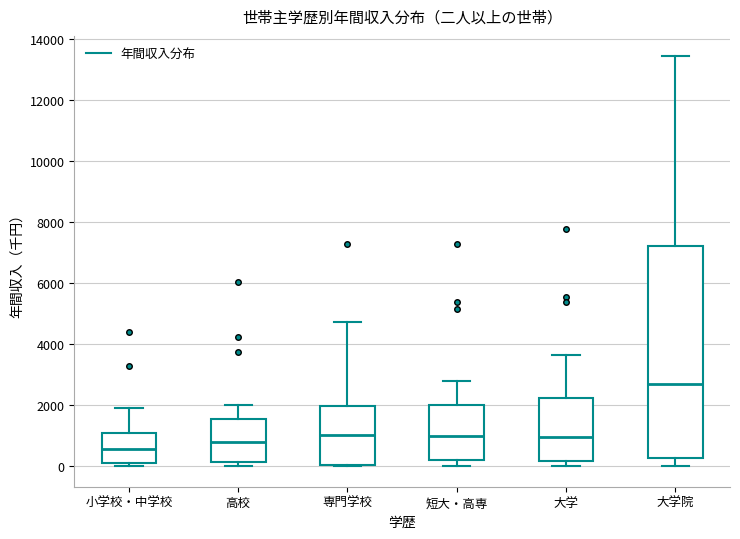

Comparing the boxes themselves (not the whiskers), which one is the tallest?

大学院